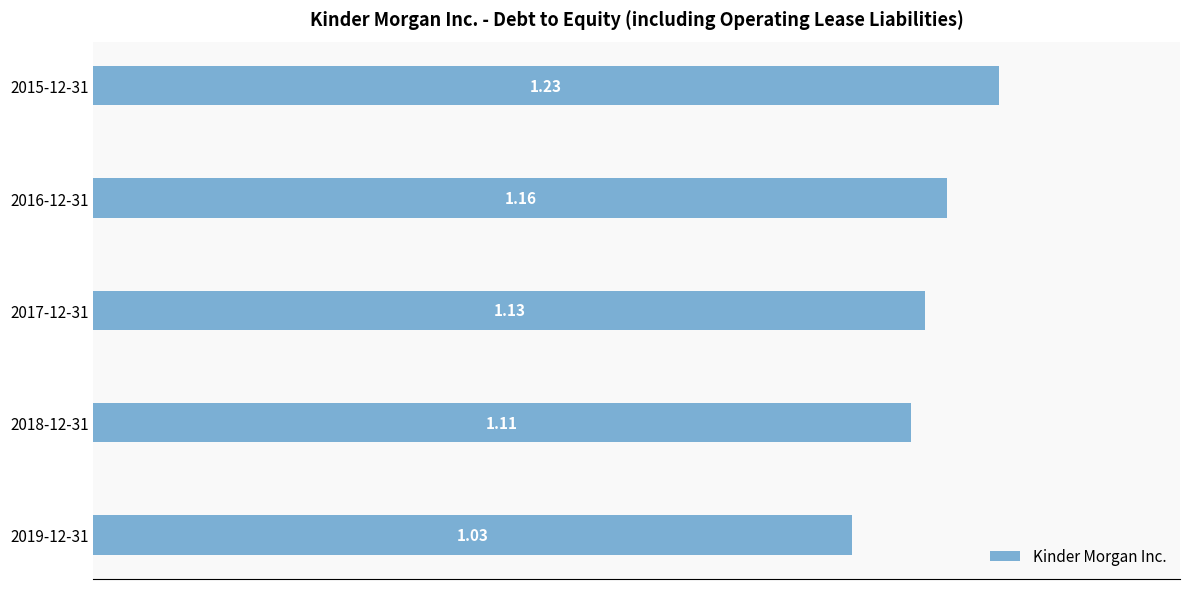

What is the sum of the values at 2019-12-31 and 2017-12-31?

2.2